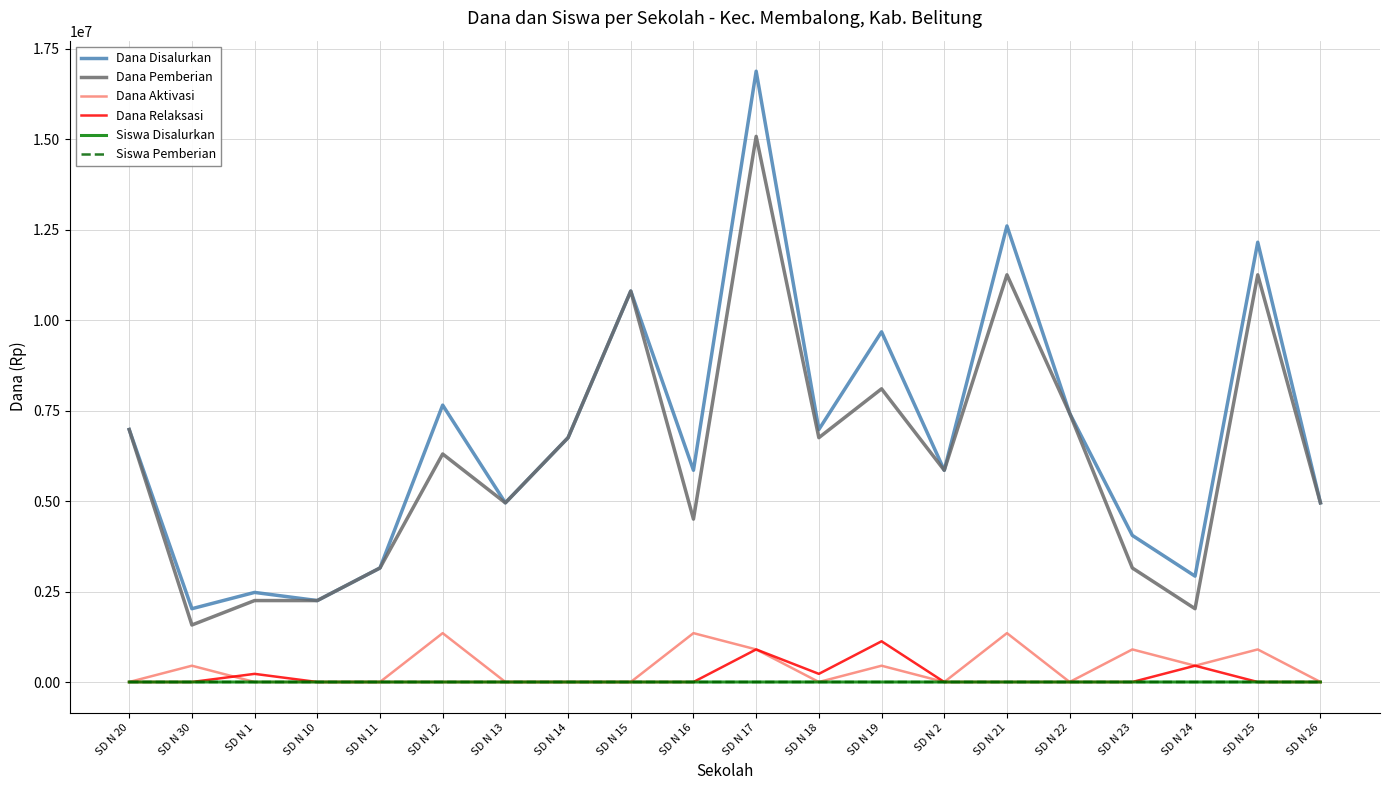

What is the maximum value for Siswa Pemberian?

36